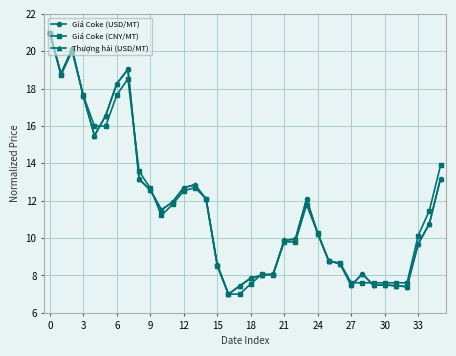

True or false: Thượng hải (USD/MT) has more than 1 points higher than both neighbors.

True